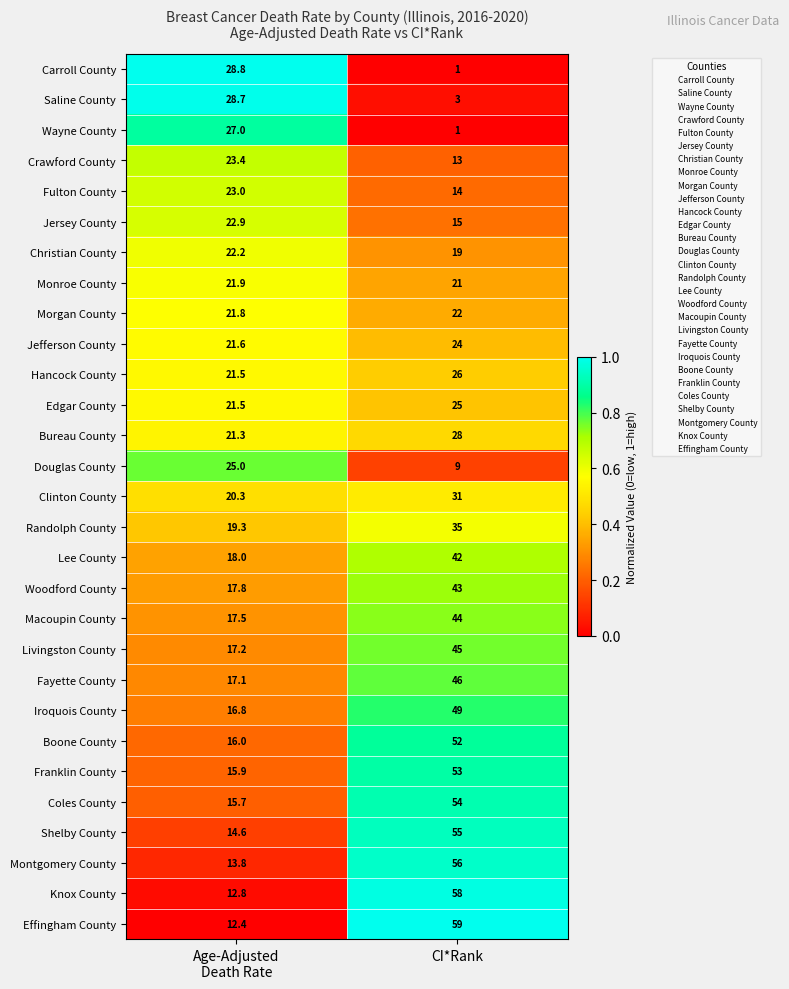

What is the lowest value of the Hancock County series?

21.5